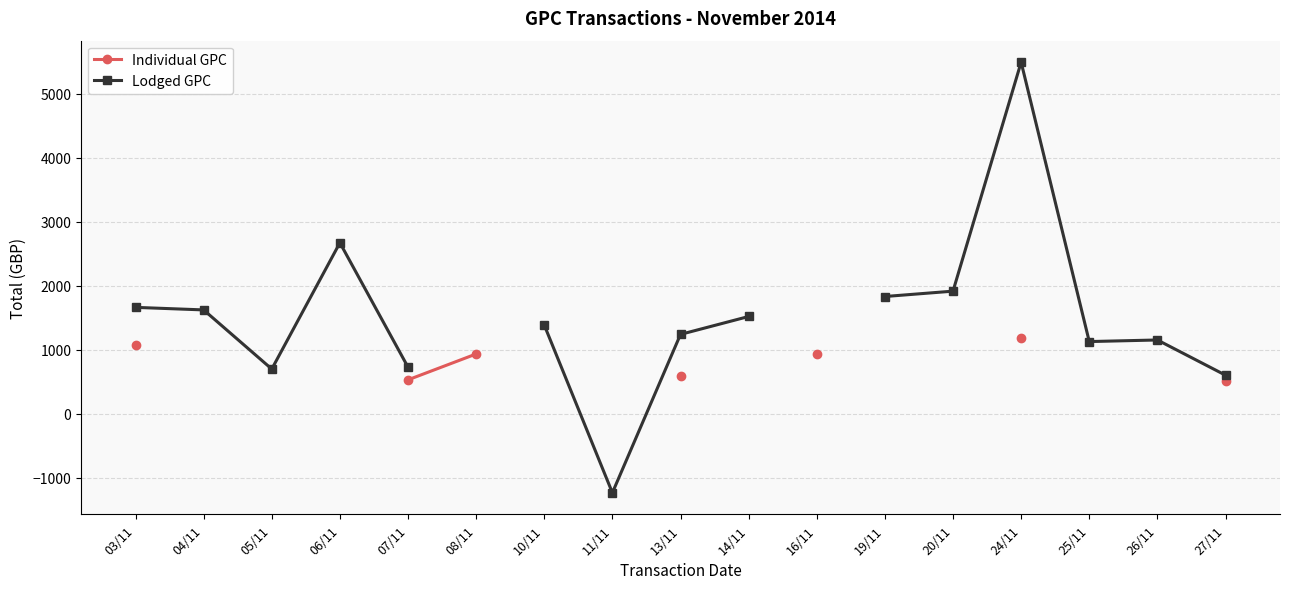

True or false: Lodged GPC has a value of 2672.7 at 06/11.

True